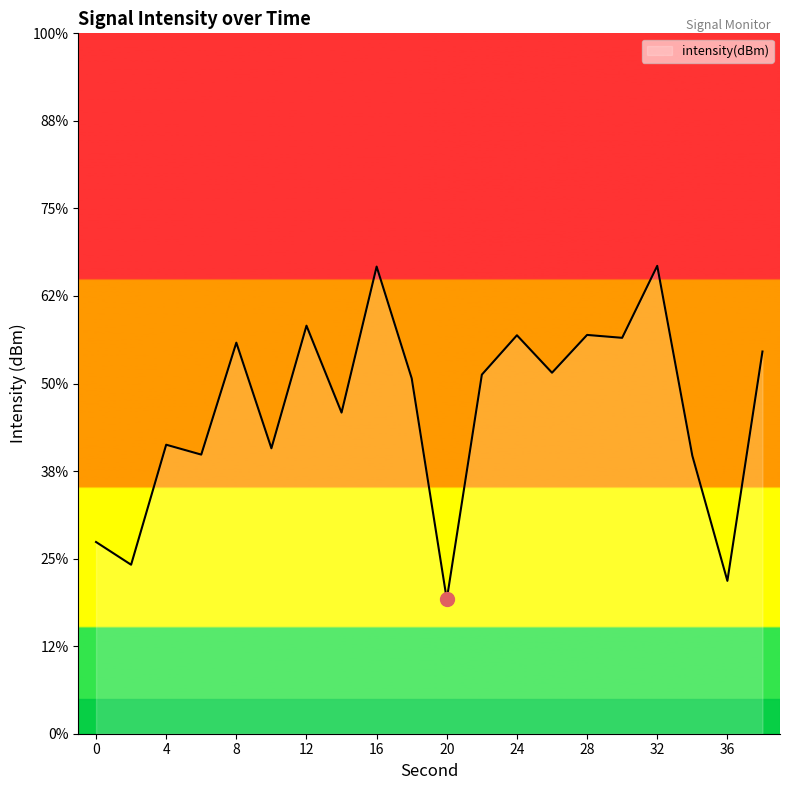

Where is the first local maximum?

4